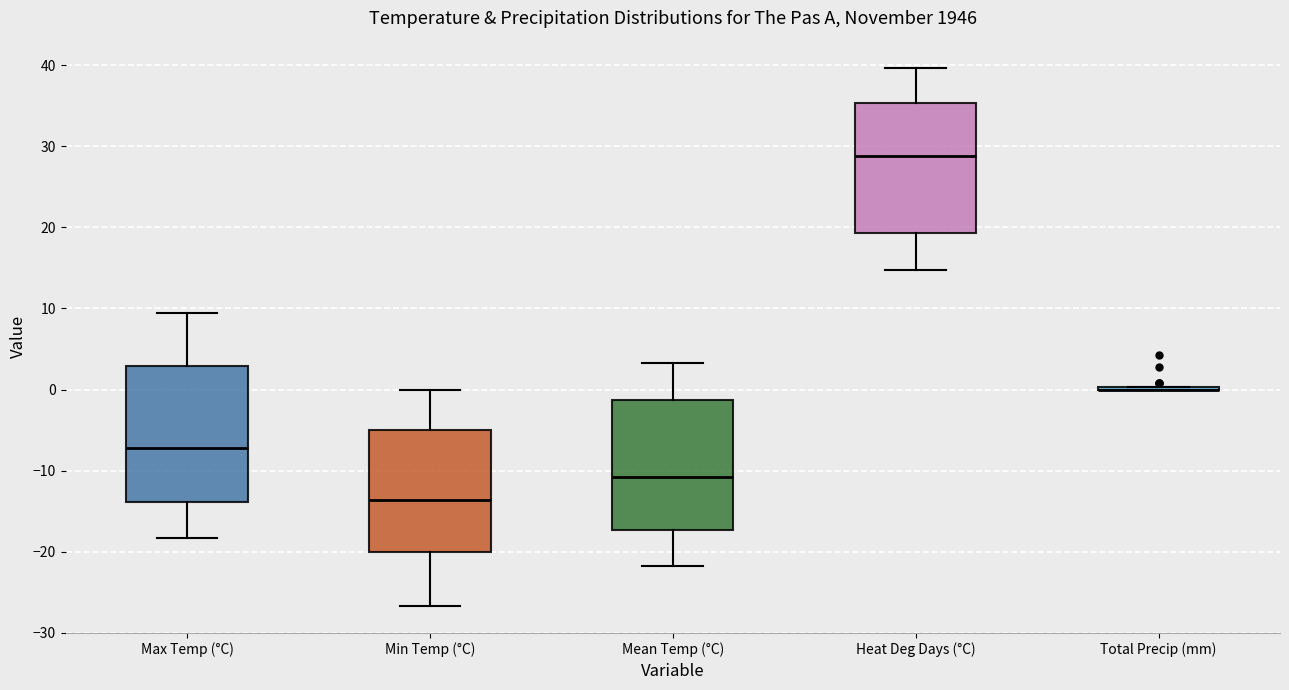

Reading left to right, transcribe this box plot: for each box, give where its median line is, the range the box spans, and where its two whiskers end, as read against the y-axis. The values are not printed on the chart, so give them approximately, as read against the axis.

Max Temp (°C): median -7, box -14 to 3, whiskers -18 to 9
Min Temp (°C): median -14, box -20 to -5, whiskers -27 to 0
Mean Temp (°C): median -11, box -17 to -1, whiskers -22 to 3
Heat Deg Days (°C): median 29, box 19 to 35, whiskers 15 to 40
Total Precip (mm): box collapsed to a line at 0, whiskers 0 to 0